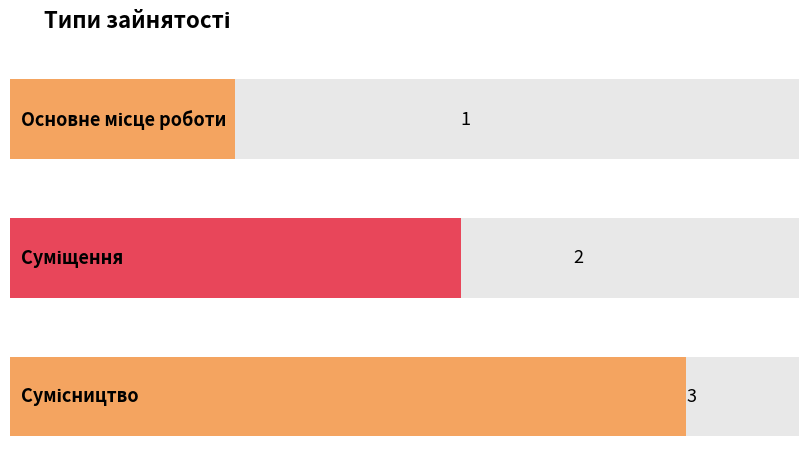

What is the change in value from Суміщення to Сумісництво?

+1